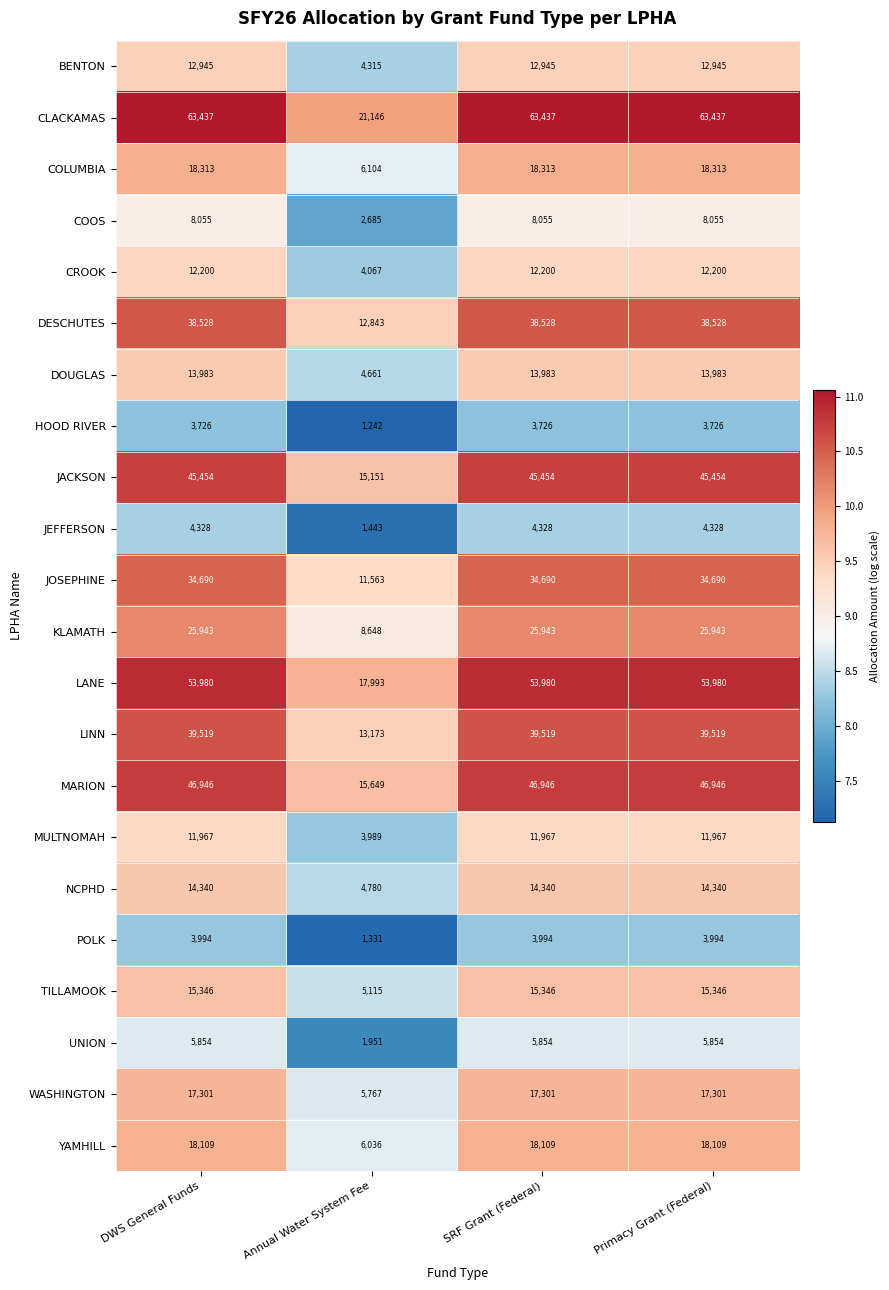

Which series has the largest total across all categories?

CLACKAMAS